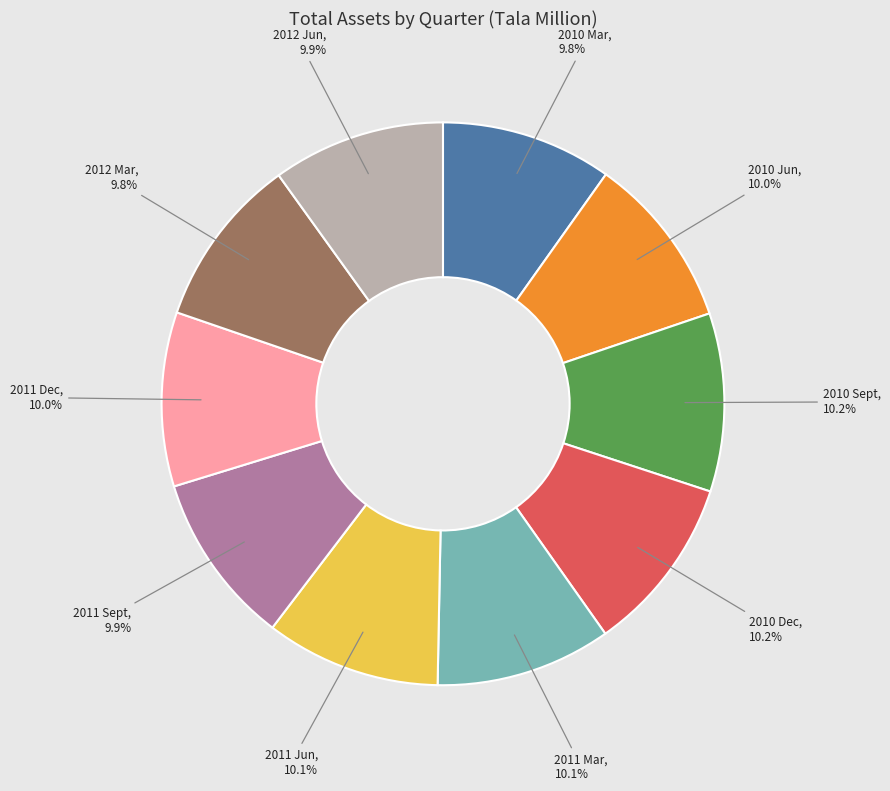

Is there a majority slice in this chart?

No